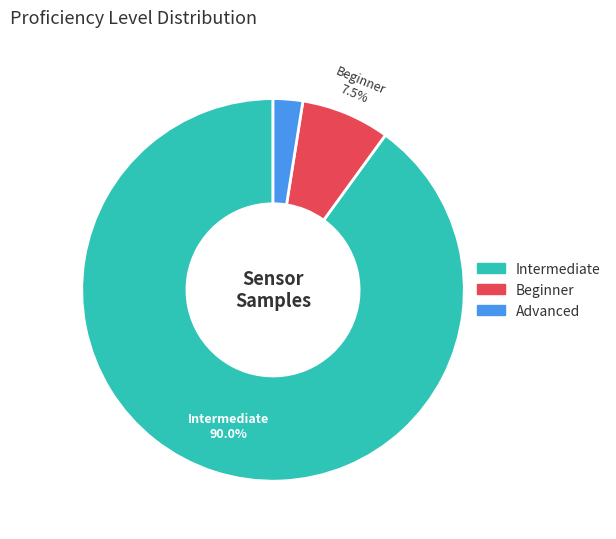

Count the number of slices in the pie.

3